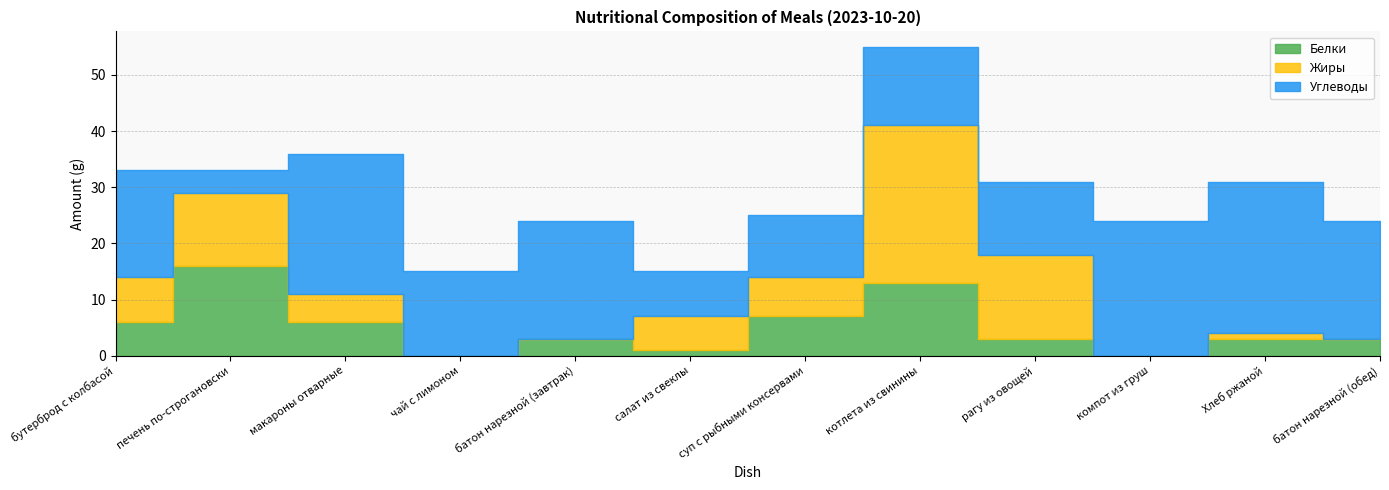

How many data points in Углеводы are above 19?

5